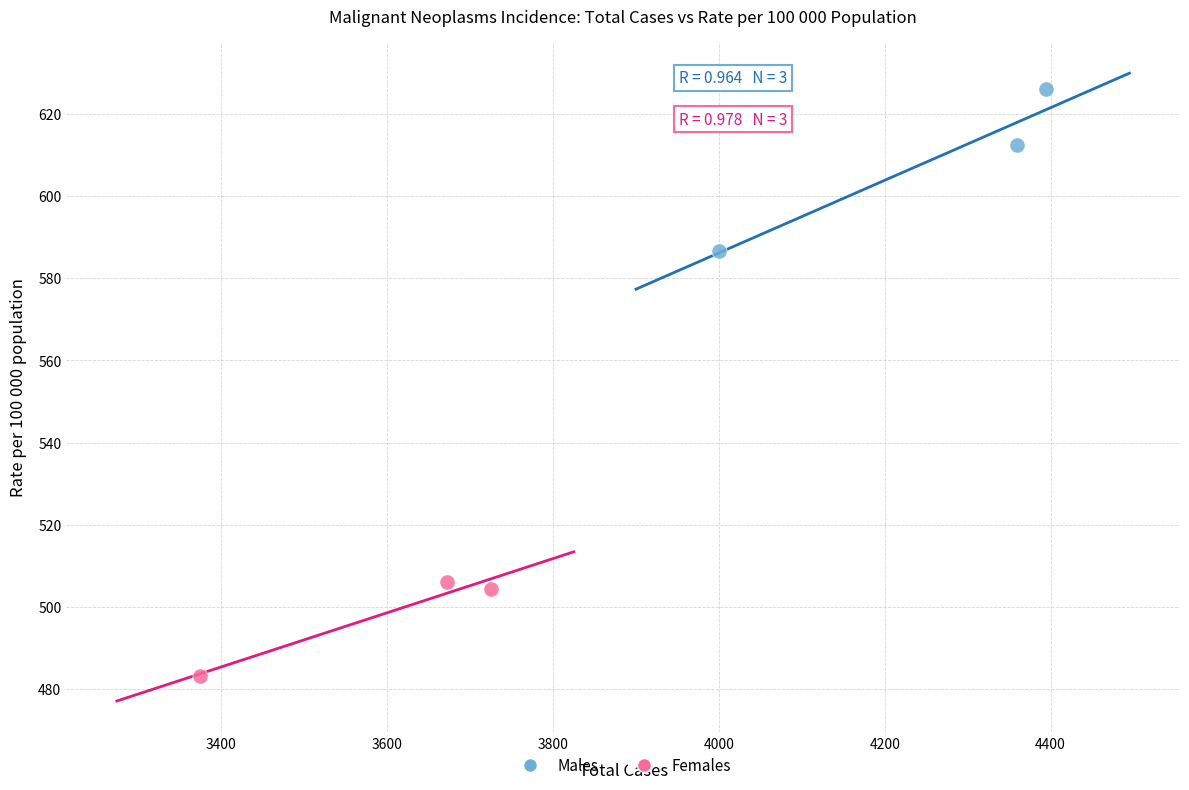

Which series reaches the maximum Y coordinate?

Males